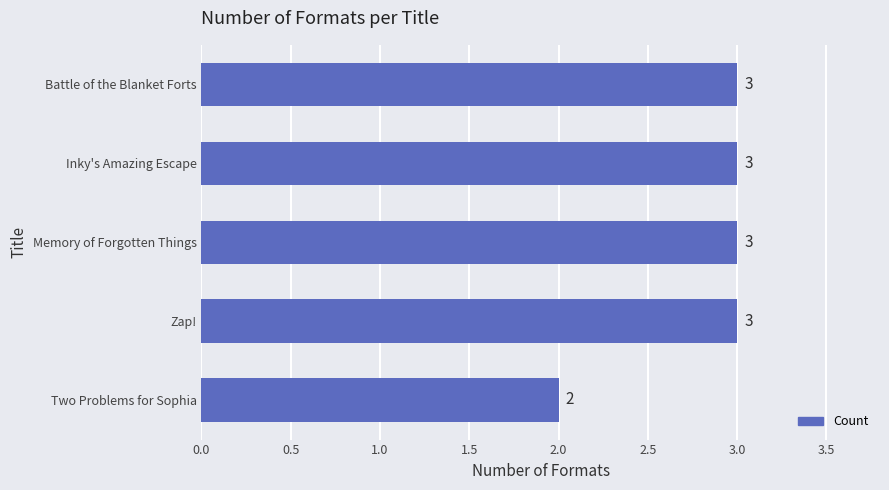

How many values are below 3?

1